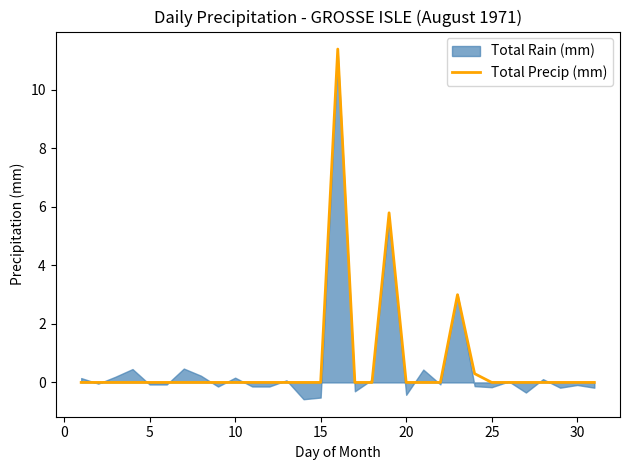

How many lines are shown in the chart?

1